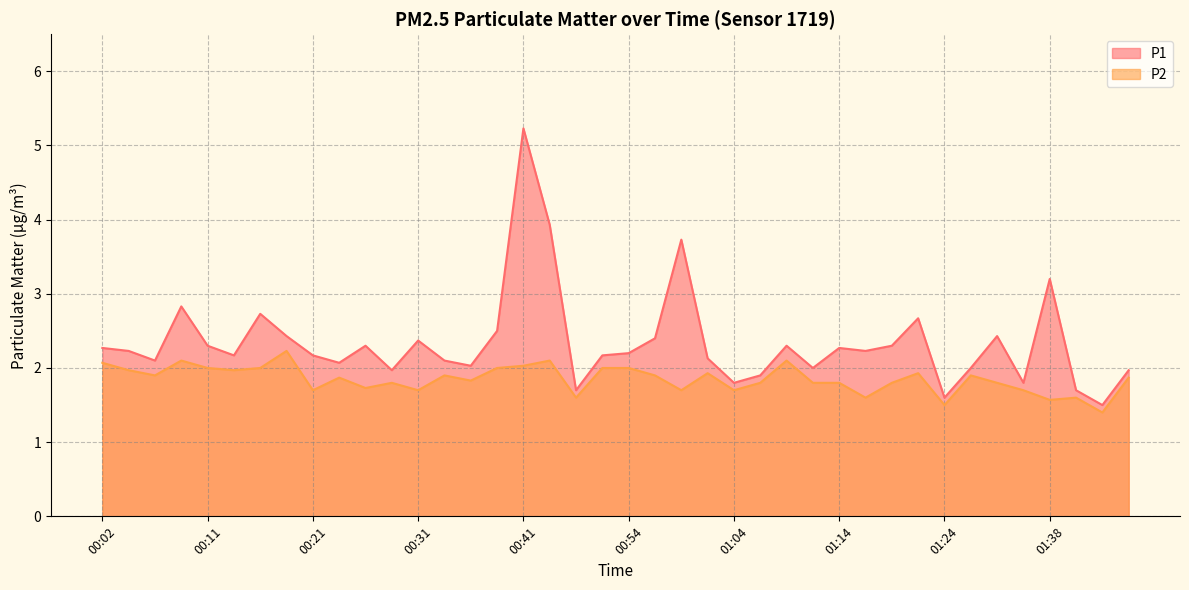

What is the value of the P1 point at the 3rd from the left?

2.1